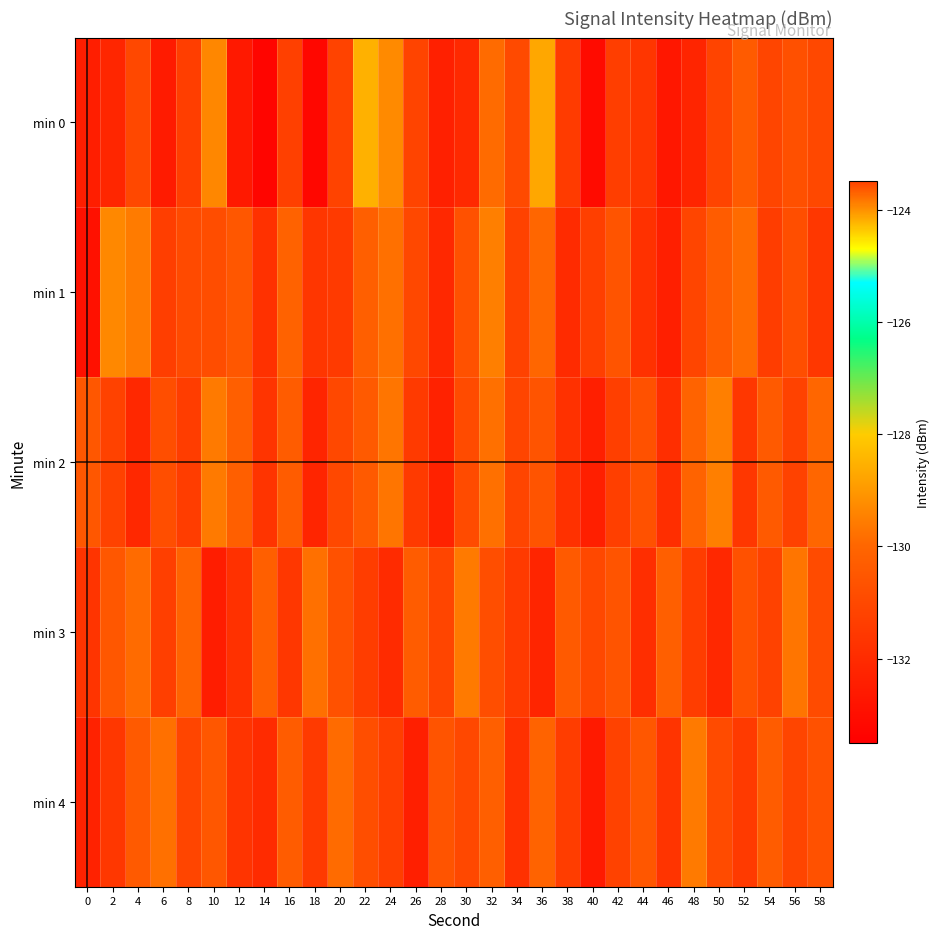

At how many categories does at least one series exceed -125?

1